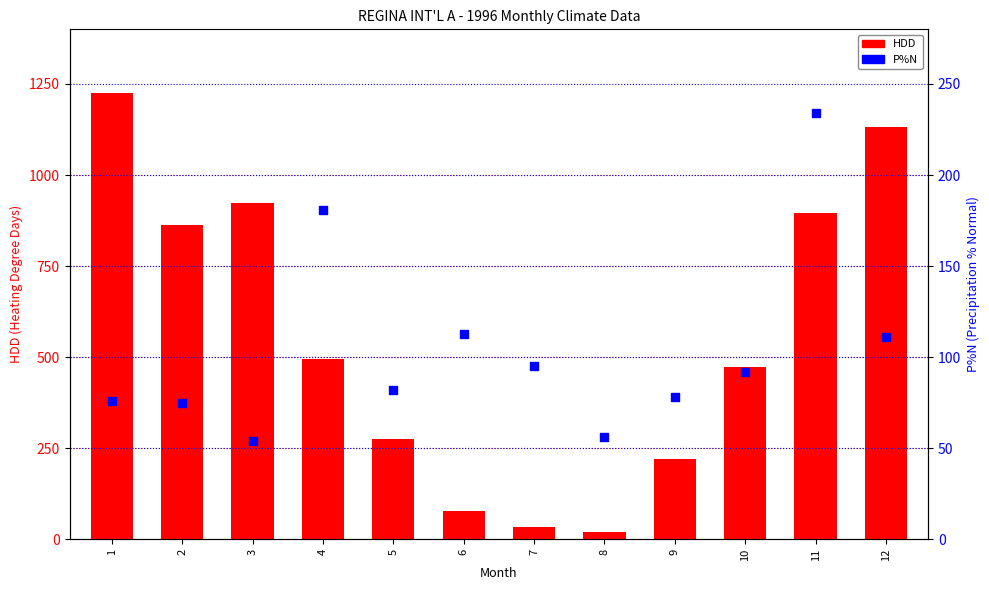

What is the total value across all series at 9?

299.2